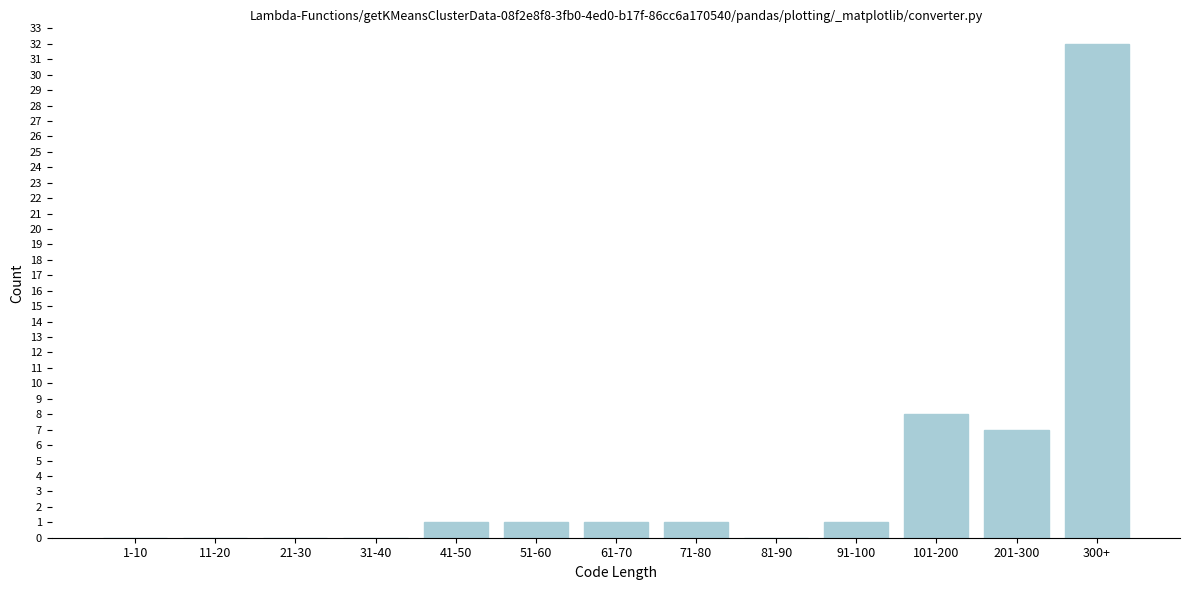

Reading left to right, extract all data points from this chart.

1-10=0	11-20=0	21-30=0	31-40=0	41-50=1	51-60=1	61-70=1	71-80=1	81-90=0	91-100=1	101-200=8	201-300=7	300+=32